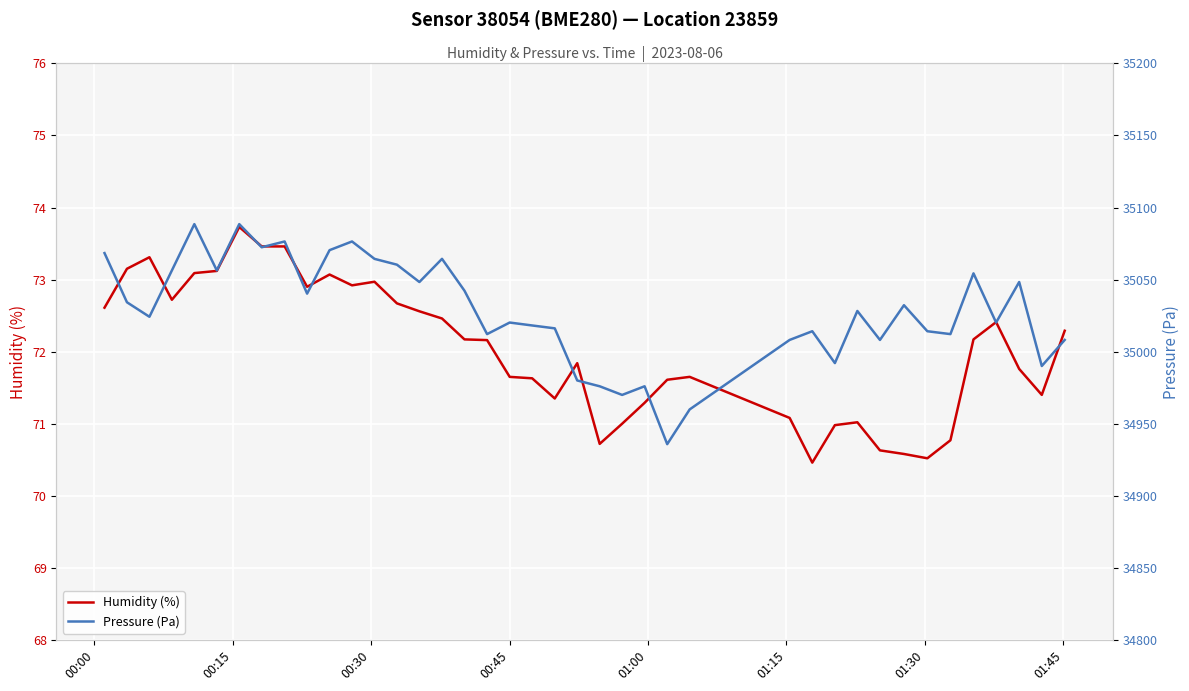

What is the maximum value for Humidity (%)?

73.7